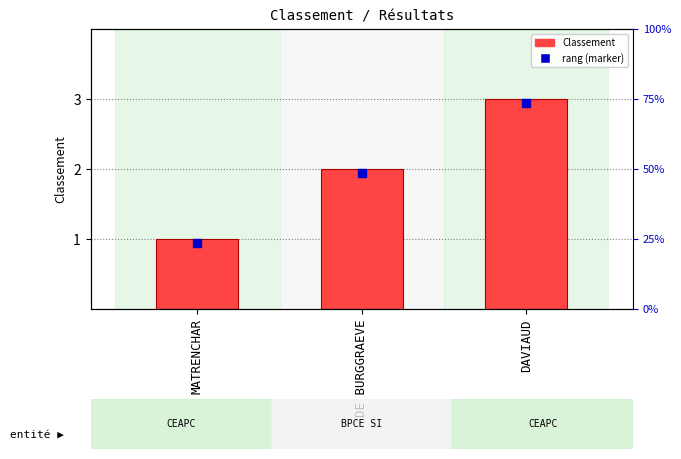

What is the average value?

2